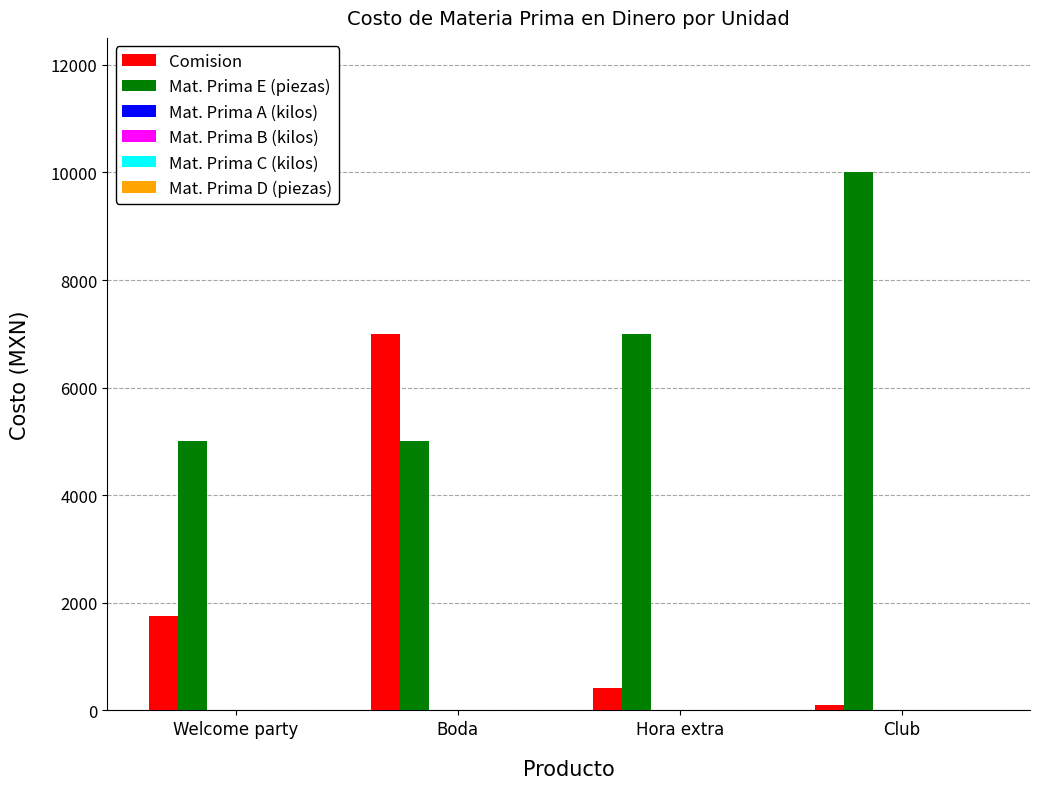

What is the difference between the second highest and second lowest values in the Mat. Prima E (piezas) series?

2000